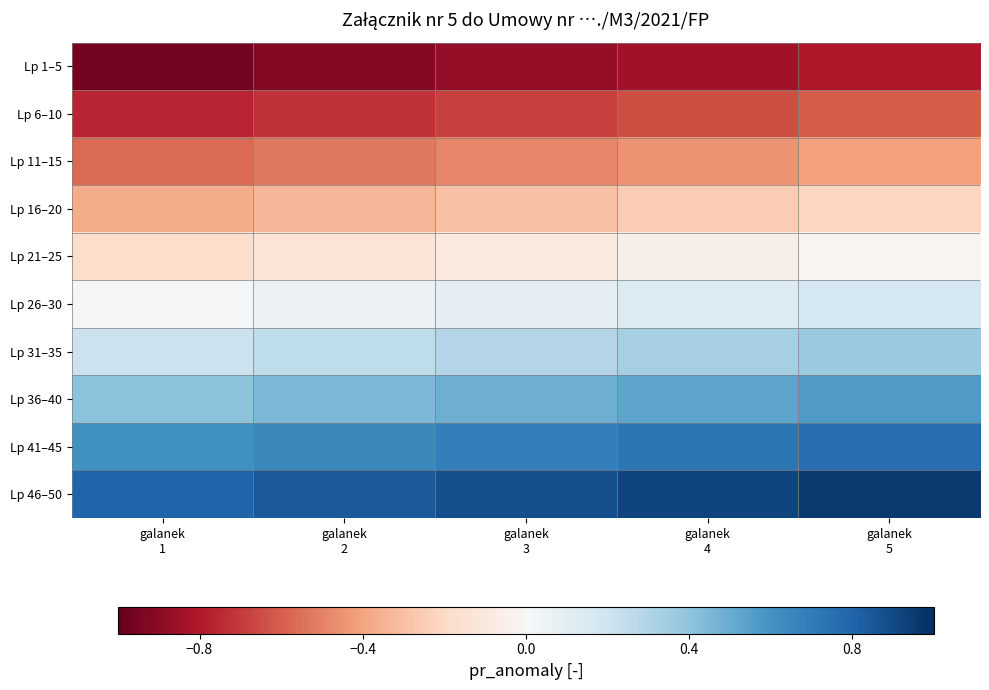

Reading right to left, transcribe all the data shown in this chart.

Lp 1–5: galanek
5=-0.8	galanek
4=-0.8	galanek
3=-0.9	galanek
2=-0.9	galanek
1=-1.0
Lp 6–10: galanek
5=-0.6	galanek
4=-0.6	galanek
3=-0.7	galanek
2=-0.7	galanek
1=-0.8
Lp 11–15: galanek
5=-0.4	galanek
4=-0.5	galanek
3=-0.5	galanek
2=-0.5	galanek
1=-0.6
Lp 16–20: galanek
5=-0.2	galanek
4=-0.3	galanek
3=-0.3	galanek
2=-0.3	galanek
1=-0.4
Lp 21–25: galanek
5=-0.0	galanek
4=-0.1	galanek
3=-0.1	galanek
2=-0.1	galanek
1=-0.2
Lp 26–30: galanek
5=0.2	galanek
4=0.1	galanek
3=0.1	galanek
2=0.1	galanek
1=0.0
Lp 31–35: galanek
5=0.4	galanek
4=0.3	galanek
3=0.3	galanek
2=0.3	galanek
1=0.2
Lp 36–40: galanek
5=0.6	galanek
4=0.5	galanek
3=0.5	galanek
2=0.5	galanek
1=0.4
Lp 41–45: galanek
5=0.8	galanek
4=0.7	galanek
3=0.7	galanek
2=0.6	galanek
1=0.6
Lp 46–50: galanek
5=1.0	galanek
4=0.9	galanek
3=0.9	galanek
2=0.8	galanek
1=0.8